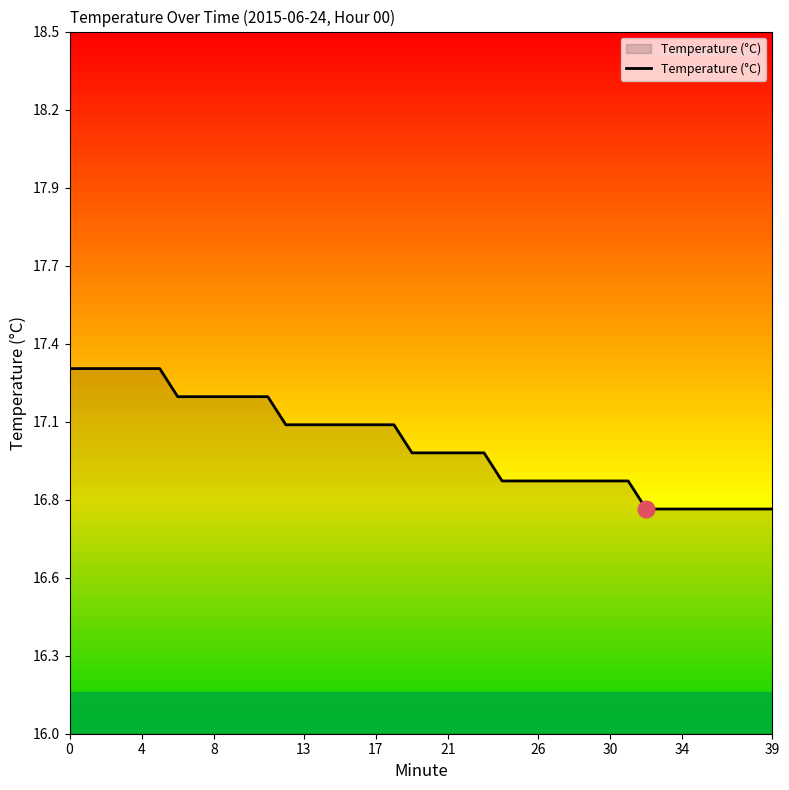

Does the chart have visible grid lines?

No